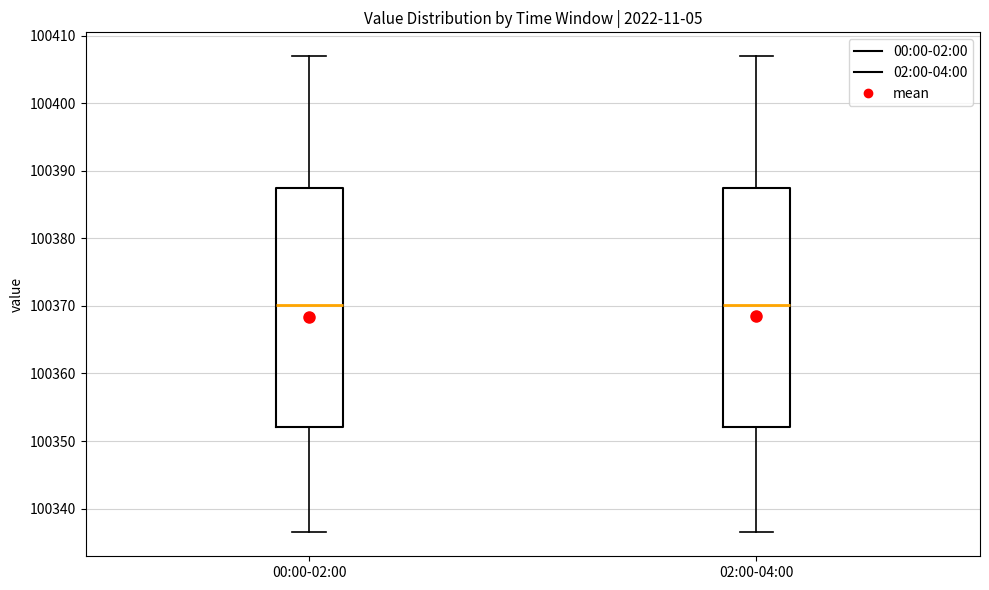

Reading left to right, transcribe this box plot: for each box, give where its median line is, the range the box spans, and where its two whiskers end, as read against the y-axis. The values are not printed on the chart, so give them approximately, as read against the axis.

00:00-02:00: median 100370, box 100352 to 100387, whiskers 100336 to 100407
02:00-04:00: median 100370, box 100352 to 100387, whiskers 100336 to 100407